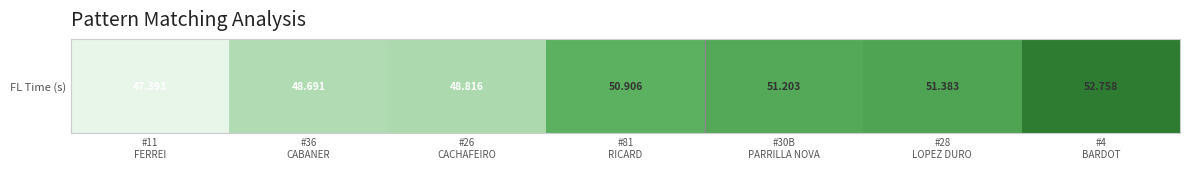

Rank the categories by value from lowest to highest.

#11
FERREI, #36
CABANER, #26
CACHAFEIRO, #81
RICARD, #30B
PARRILLA NOVA, #28
LOPEZ DURO, #4
BARDOT